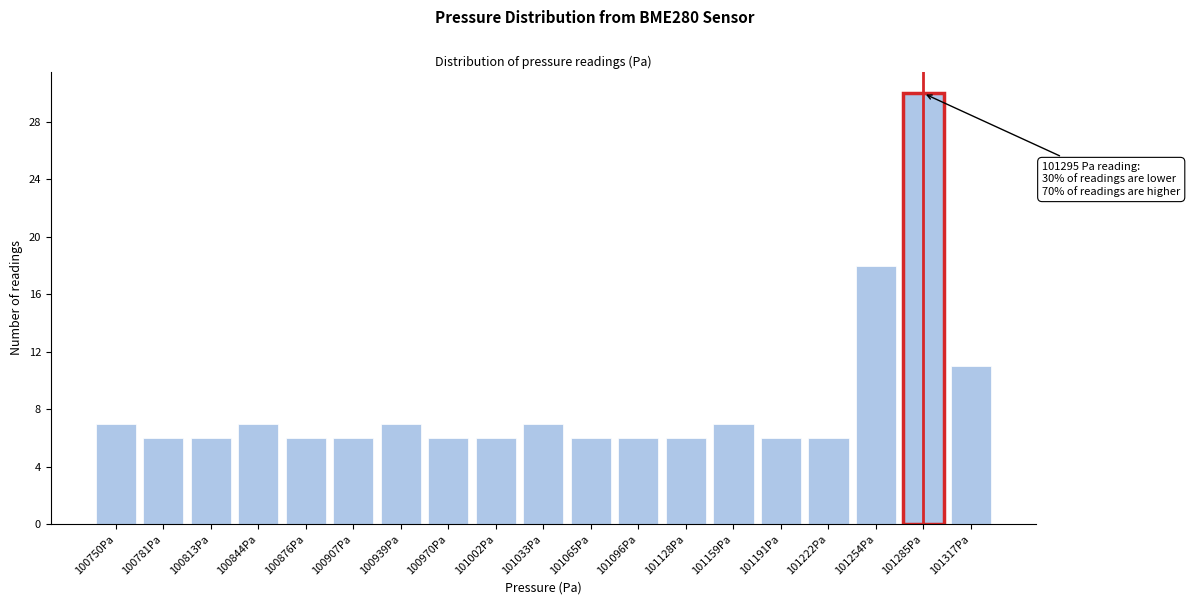

Reading left to right, what are all the values shown in this chart?

100750Pa=7	100781Pa=6	100813Pa=6	100844Pa=7	100876Pa=6	100907Pa=6	100939Pa=7	100970Pa=6	101002Pa=6	101033Pa=7	101065Pa=6	101096Pa=6	101128Pa=6	101159Pa=7	101191Pa=6	101222Pa=6	101254Pa=18	101285Pa=30	101317Pa=11